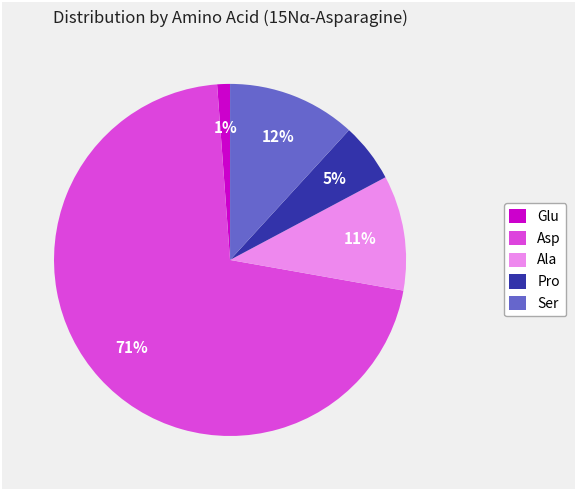

Is it true that Ser is 12% of the pie?

True